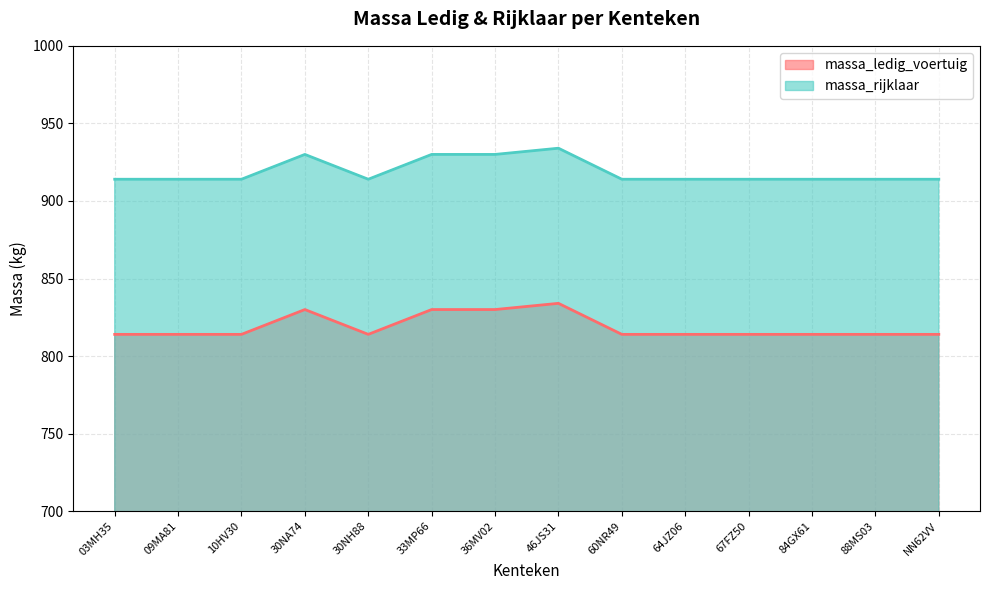

What is the difference between the maximum and minimum values in the massa_ledig_voertuig series?

20